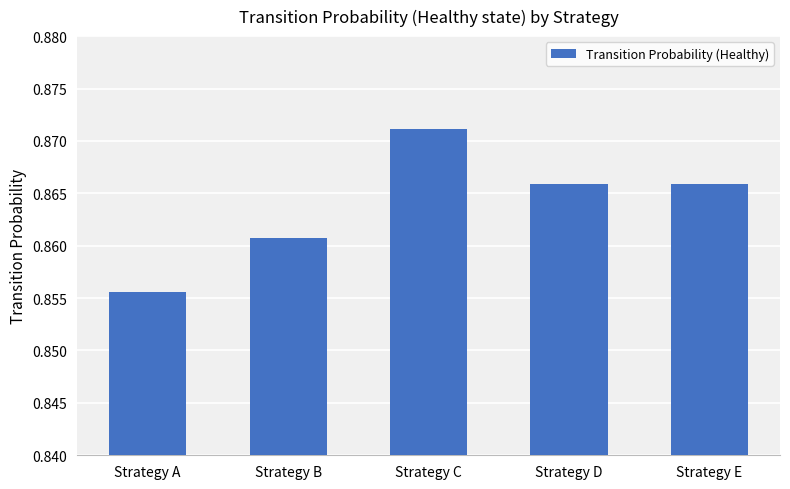

At which category does the chart reach its minimum across all series?

Strategy A